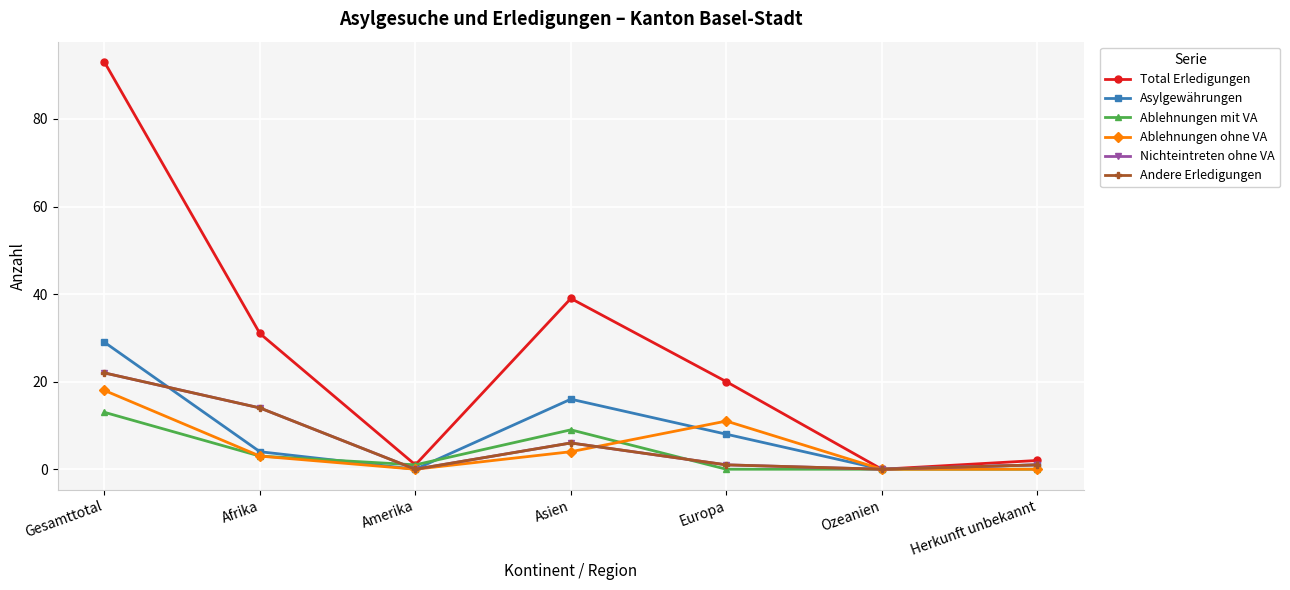

At which category does Andere Erledigungen reach its first local valley?

Amerika